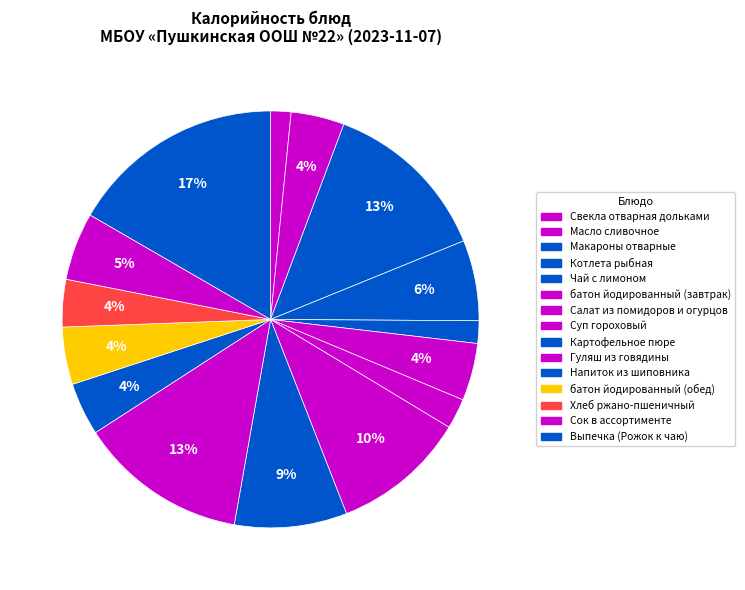

Combined, do Салат из помидоров и огурцов and Чай с лимоном account for over 50%?

No